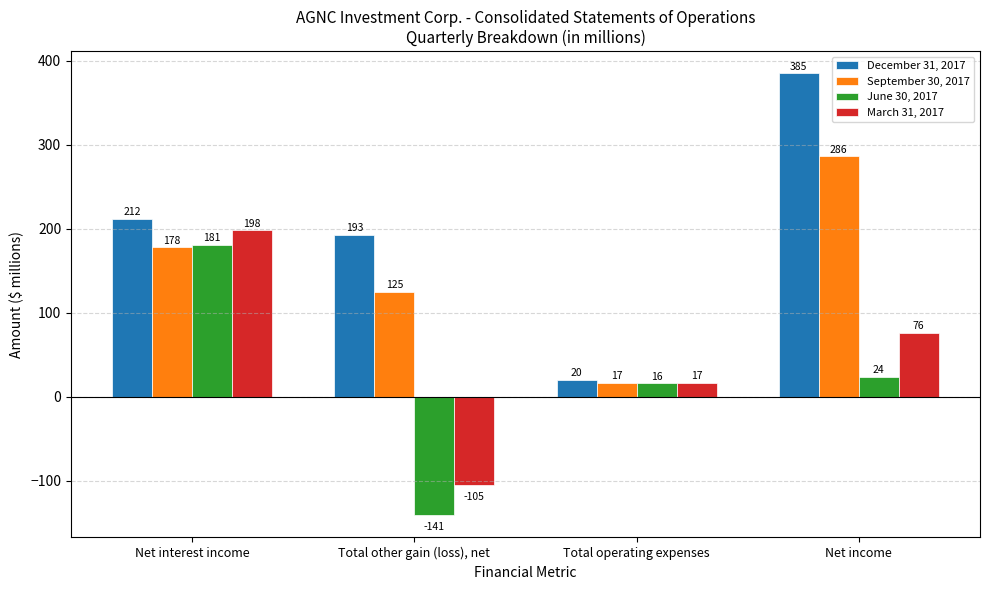

At Net interest income, list the series in order from largest to smallest.

December 31, 2017, March 31, 2017, June 30, 2017, September 30, 2017